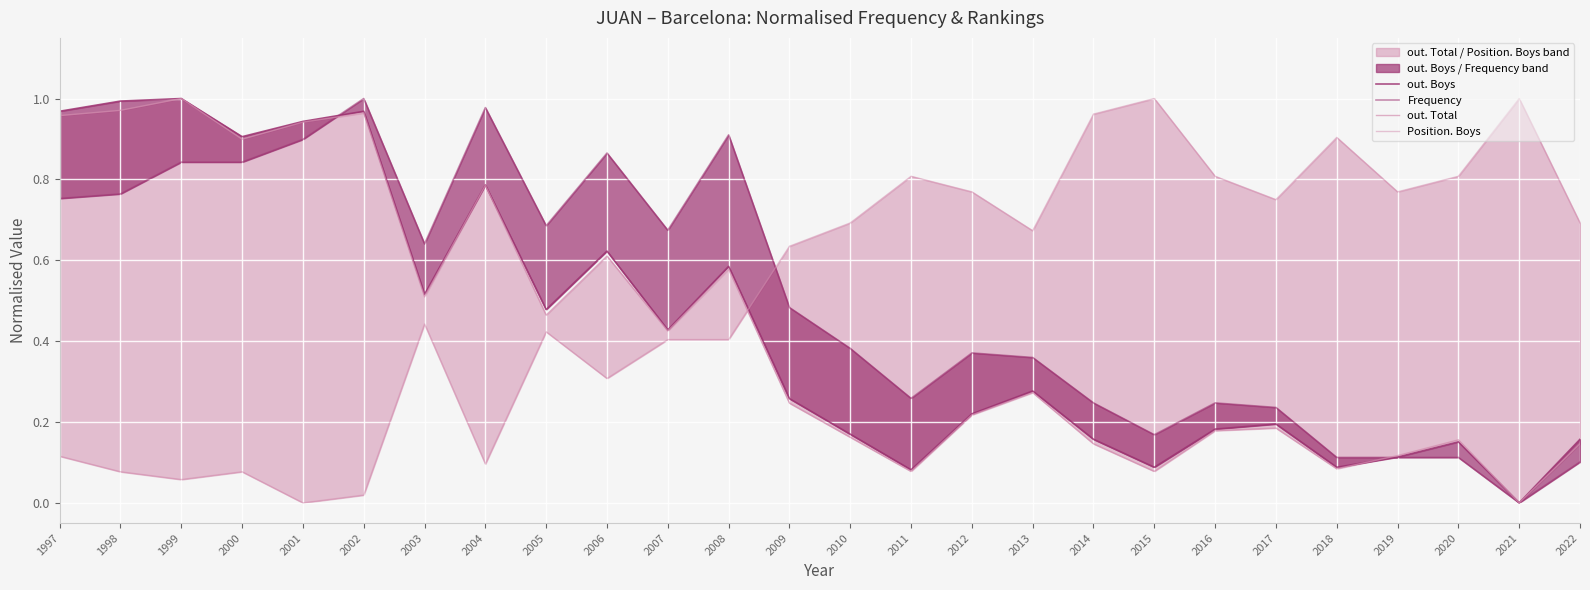

How many values in the out. Boys series exceed 0?

25